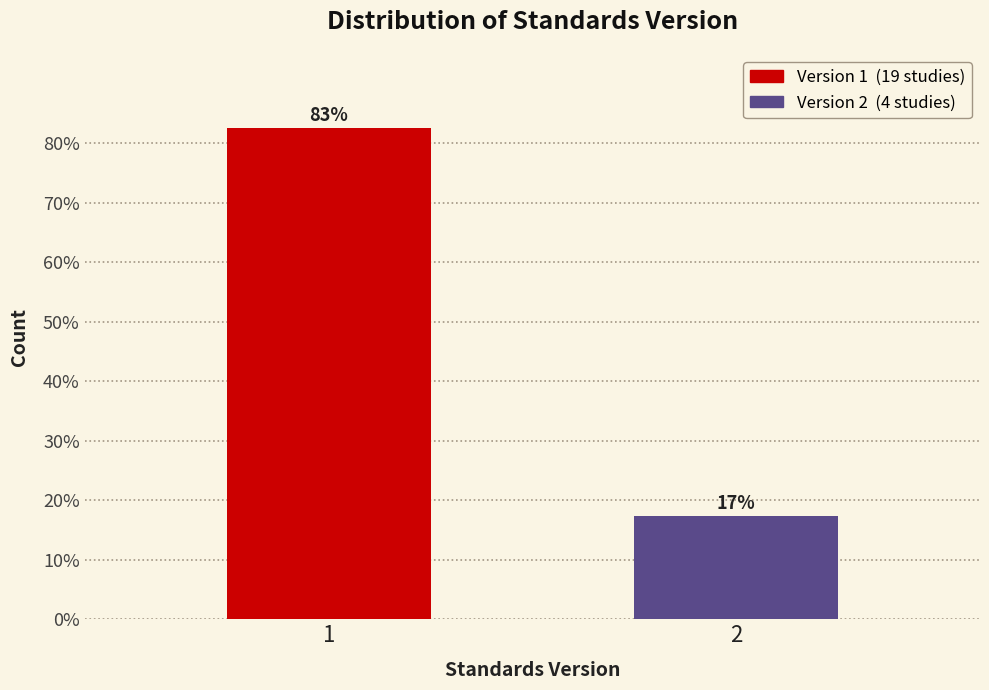

Rank the categories by value from highest to lowest.

1, 2